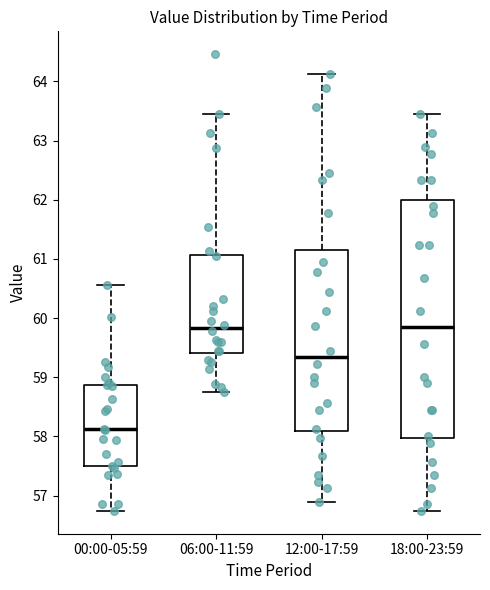

Which box is the tallest, from its lower edge to its upper edge?

18:00-23:59